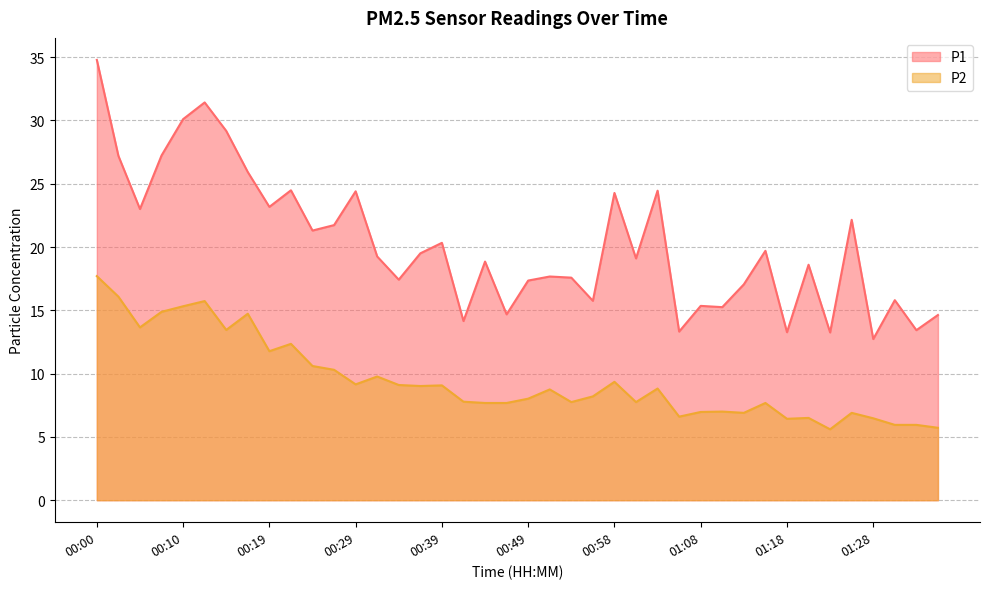

How many lines are shown in the chart?

2